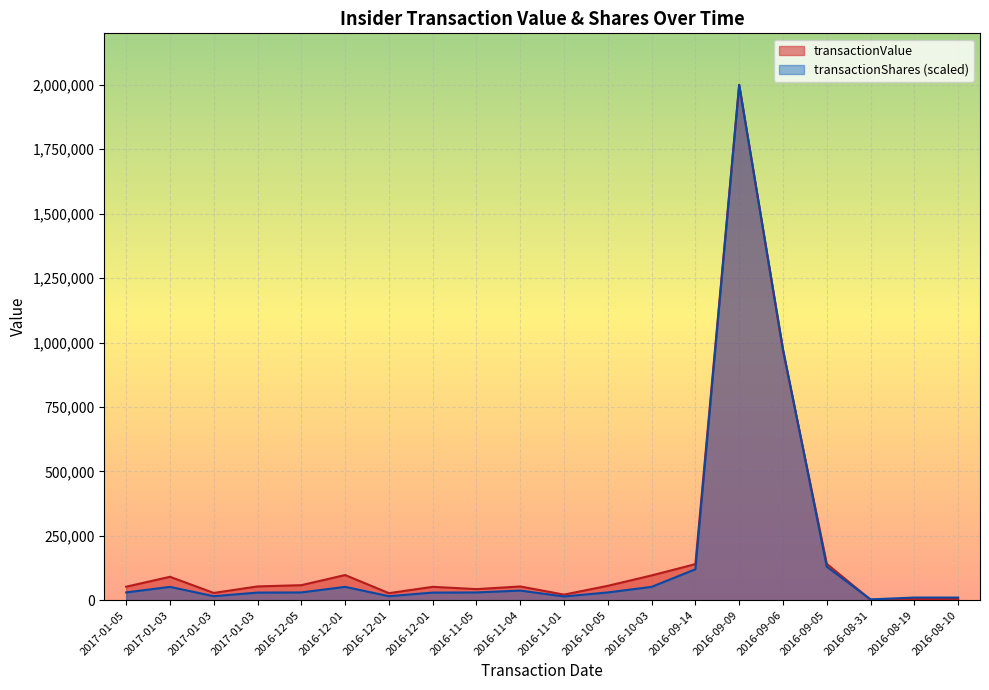

Reading left to right, transcribe all the data shown in this chart.

transactionValue: 52238	90772	27985	53396	58203	97553	27190	51801	42917	53186	21570	55694	96054	139946	2000000	968613	141212	1629	4272	4216
transactionShares: 30040	51600	15440	29460	30040	51660	15440	29460	30040	37240	14380	30040	51620	120000	2000000	974720	130040	3000	10160	10160